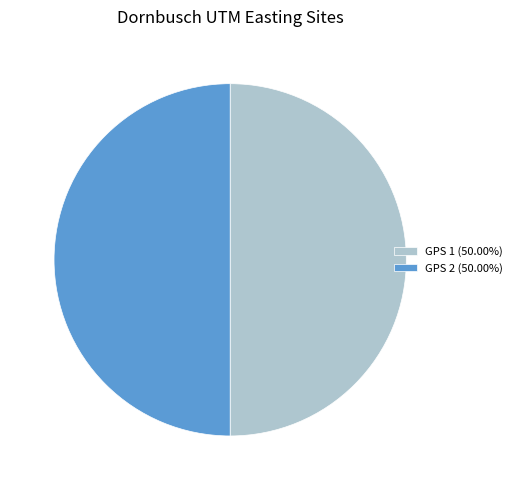

Approximately how many times larger is the value at GPS 2 (50.00%) compared to GPS 1 (50.00%)?

1.0